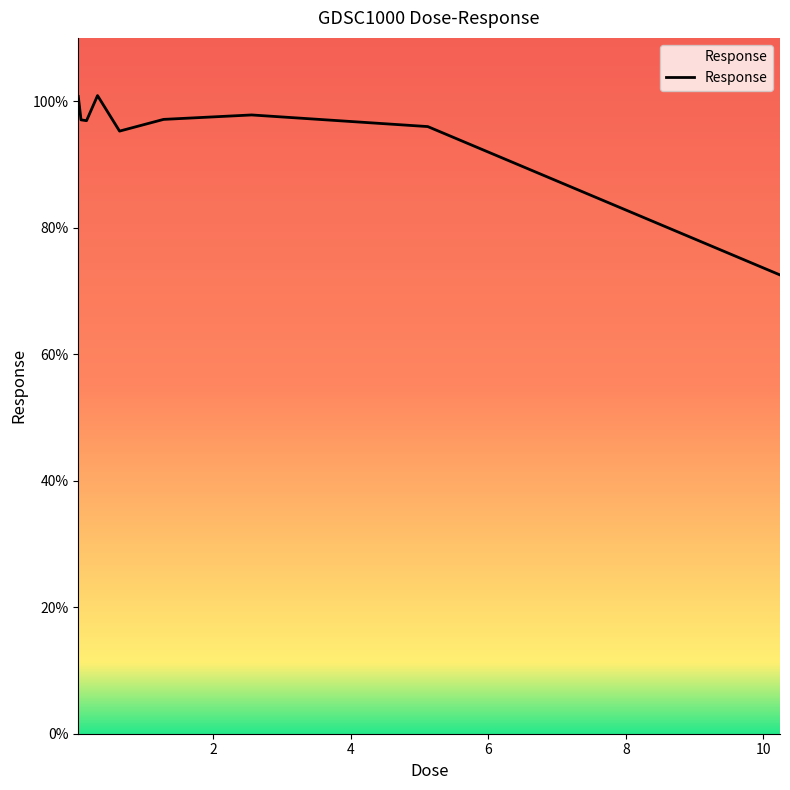

Count the number of data series in this chart.

1